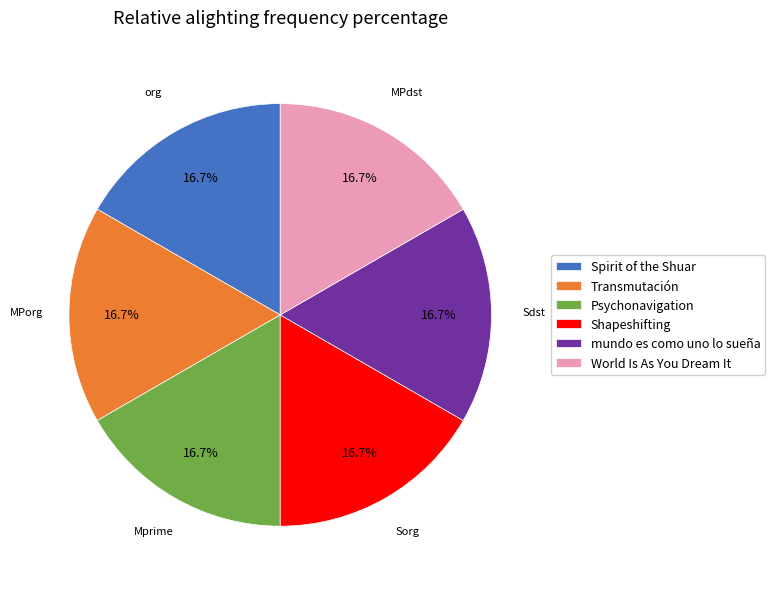

Does any single category account for the majority?

No